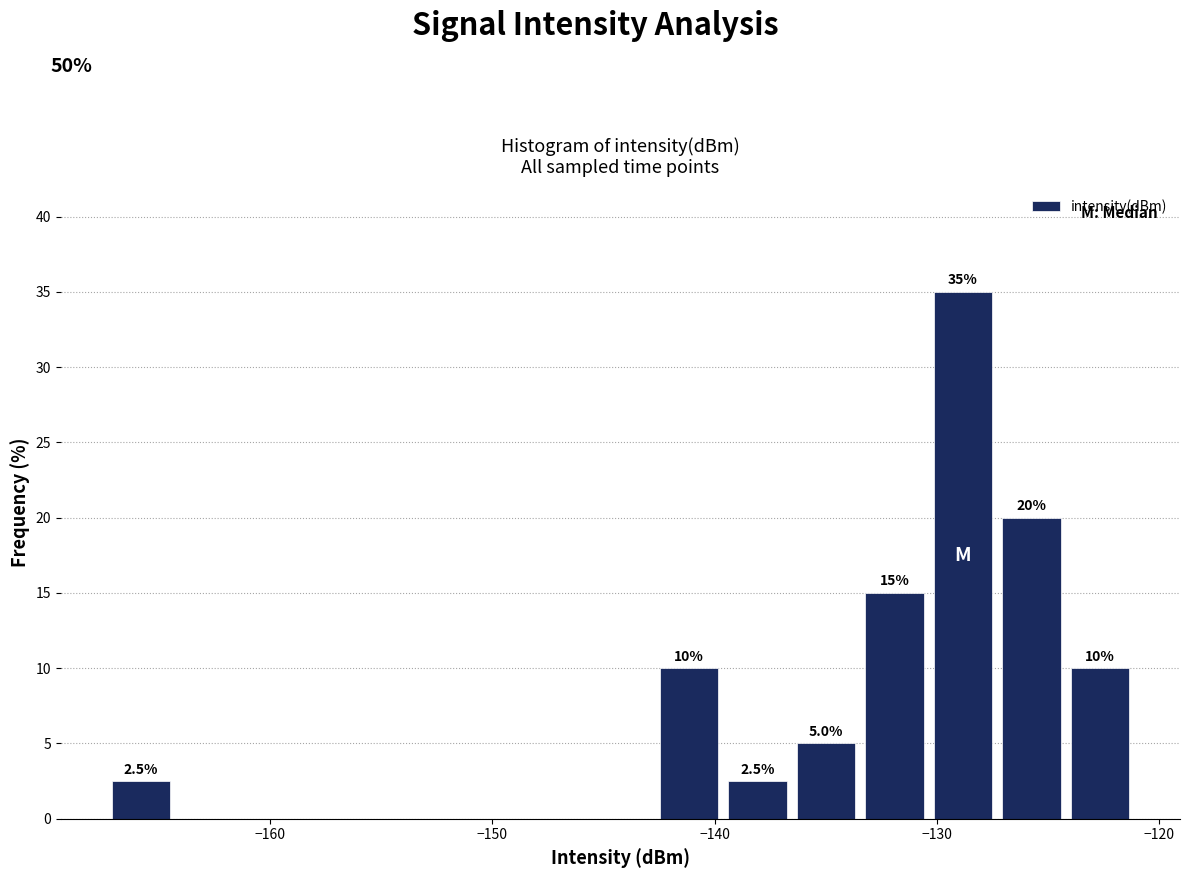

Around what value on the x-axis is the tallest bar? Give the approximate position of its centre, as read against the axis.

-129